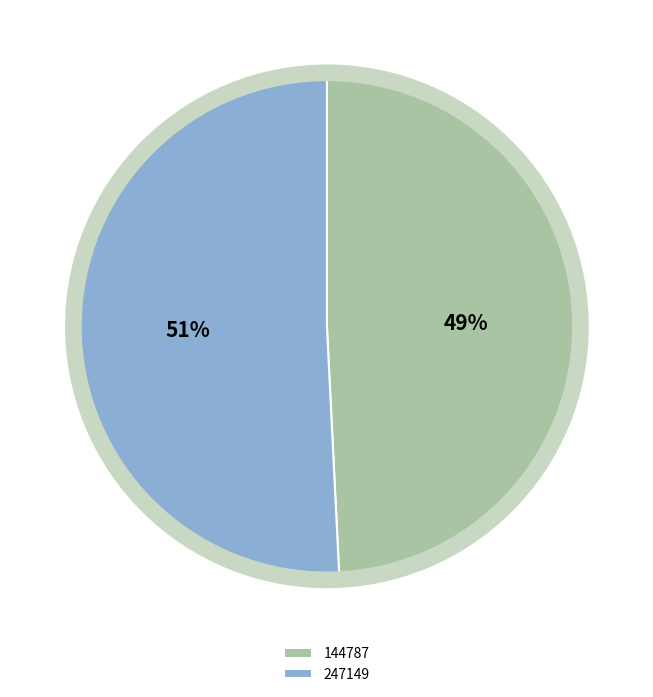

Which category has the biggest portion of the pie?

247149